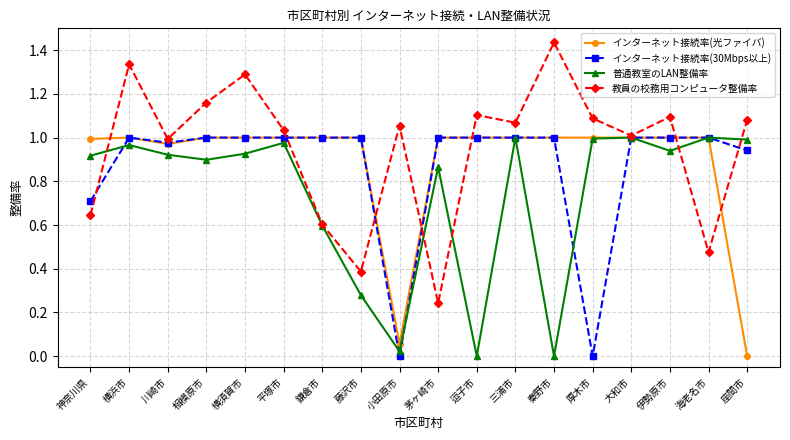

What value does the 教員の校務用コンピュータ整備率 series have at 藤沢市?

0.4